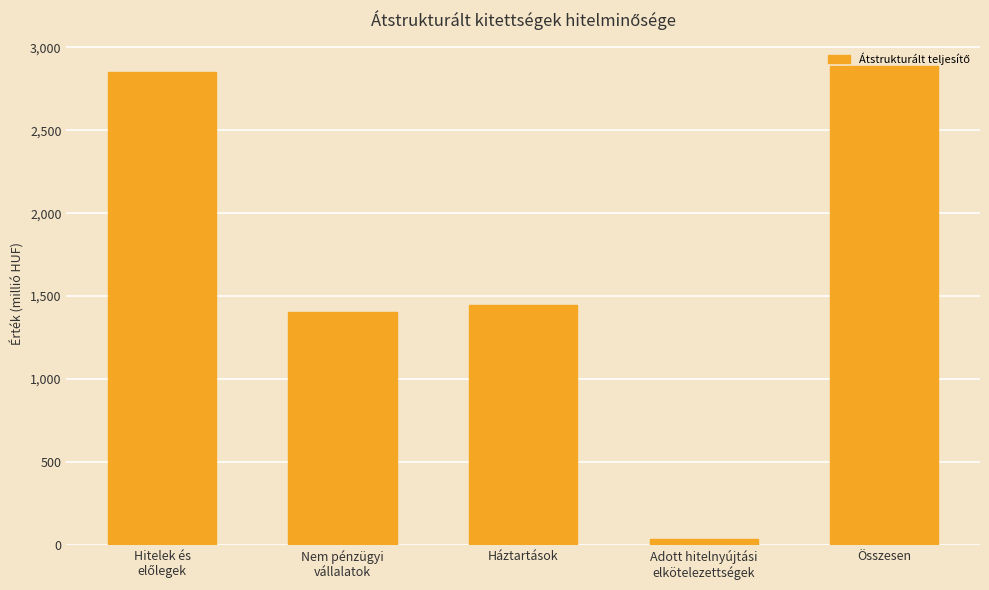

What is the maximum value shown in the chart?

2884.7